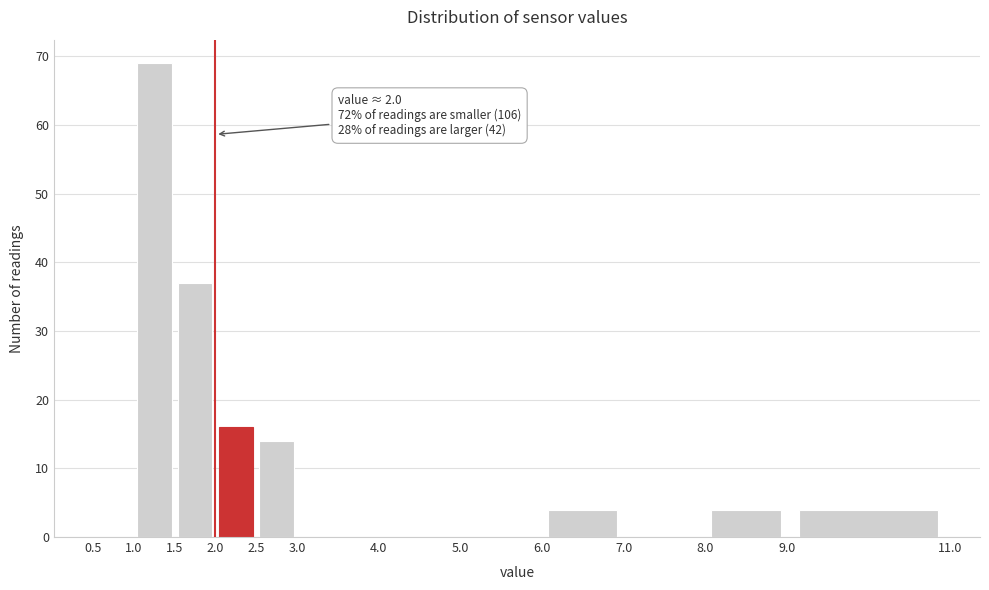

Over which range of the x-axis is the bar tallest?

1.0 to 1.5